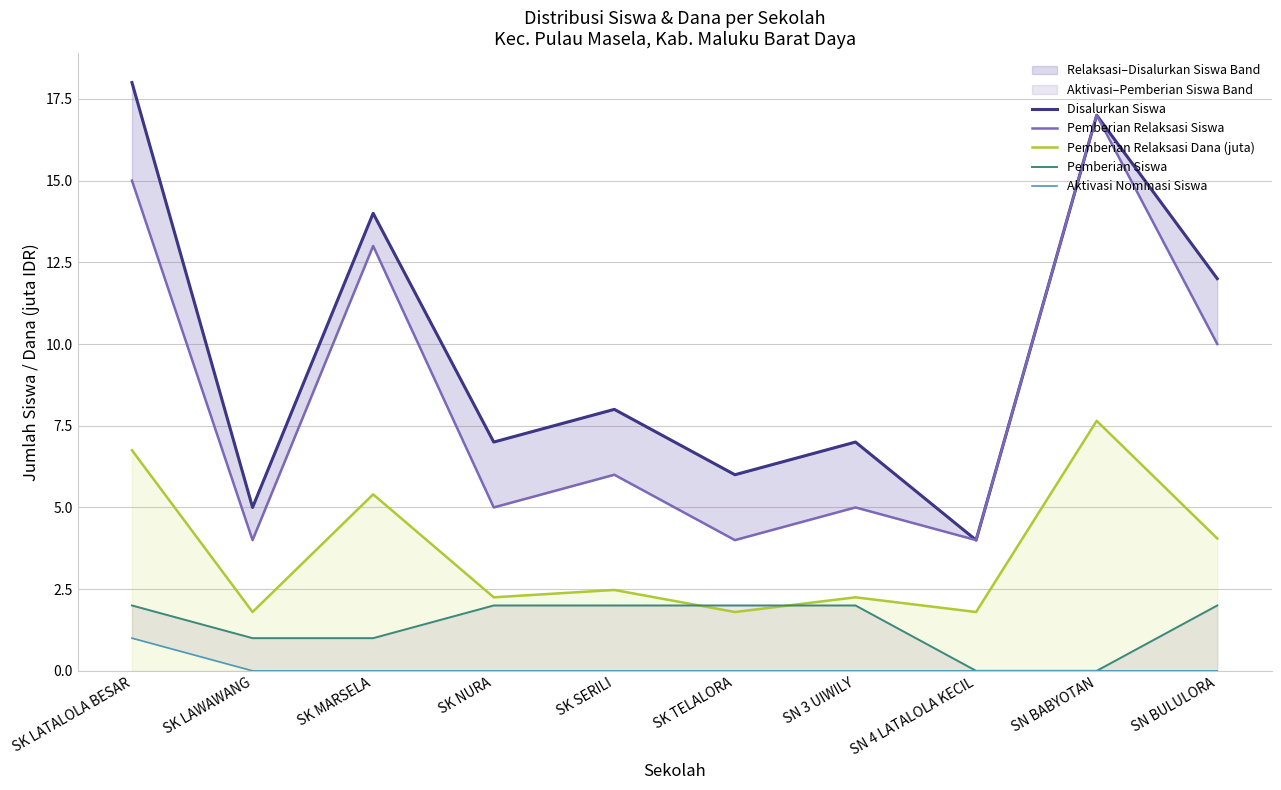

Which category has the highest value in the Pemberian Siswa series?

SK LATALOLA BESAR